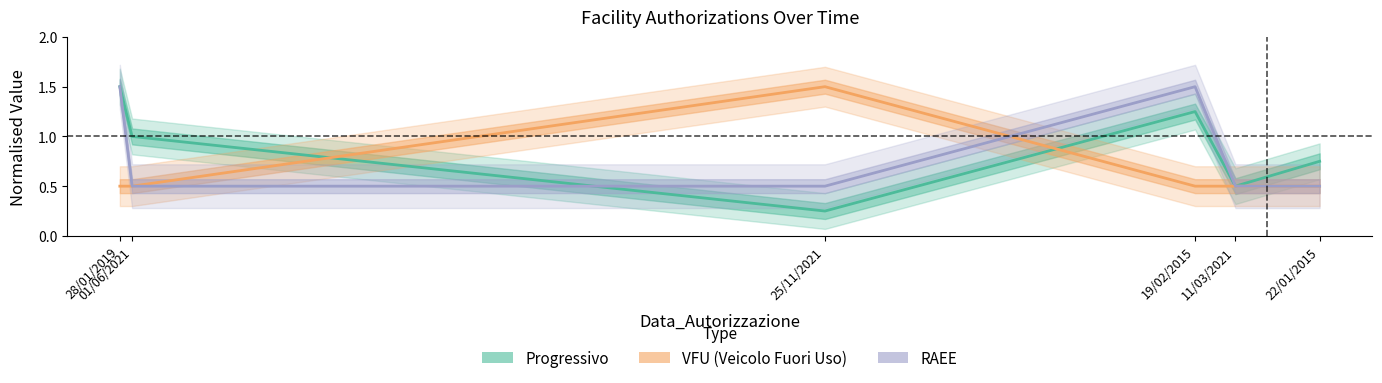

Reading right to left, extract all data points from this chart.

Progressivo: 22/01/2015=0.8	11/03/2021=0.5	19/02/2015=1.2	25/11/2021=0.2	01/06/2021=1.0	28/01/2019=1.5
VFU: 22/01/2015=0.5	11/03/2021=0.5	19/02/2015=0.5	25/11/2021=1.5	01/06/2021=0.5	28/01/2019=0.5
RAEE: 22/01/2015=0.5	11/03/2021=0.5	19/02/2015=1.5	25/11/2021=0.5	01/06/2021=0.5	28/01/2019=1.5